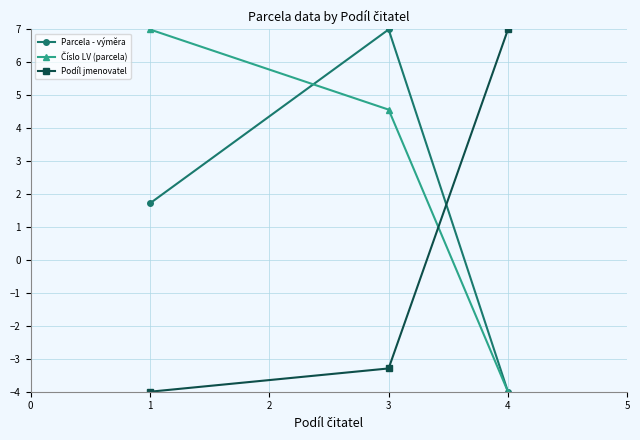

What is the difference between the highest and lowest values at 1?

11.0